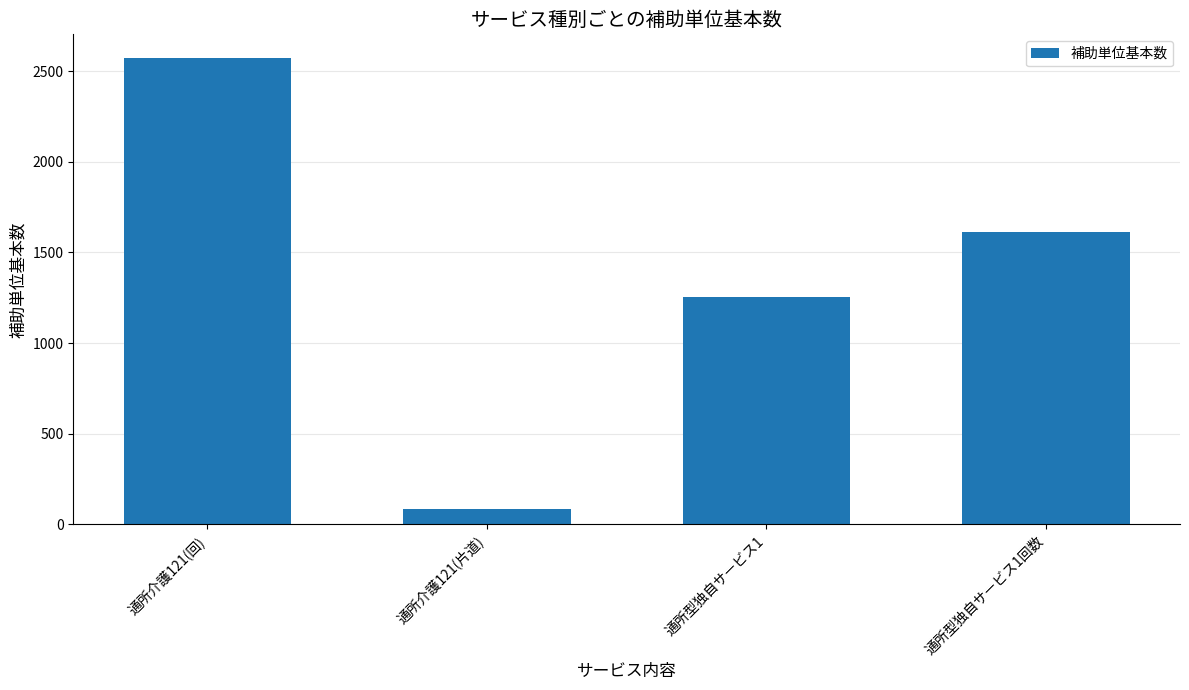

What is the maximum value shown in the chart?

2574